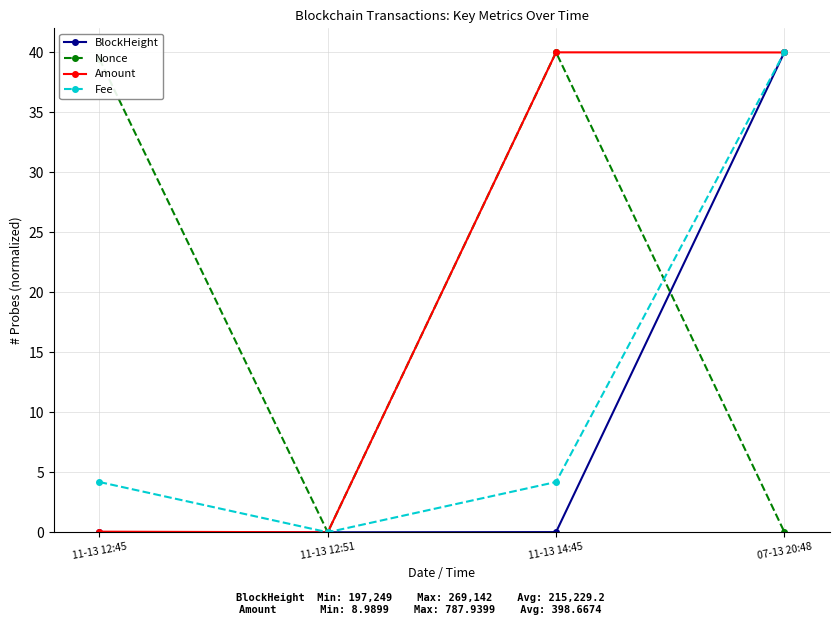

Is it true that Amount equals 0.0 at 11-13 12:51?

True